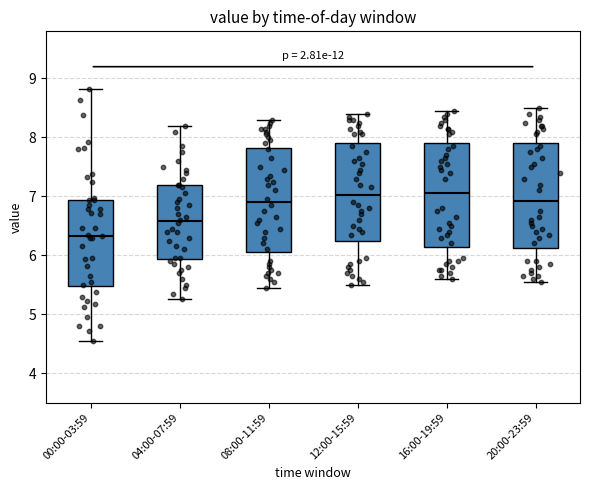

Where does the lower whisker of the box for 20:00-23:59 end on the y-axis? The values are not printed on the chart, so give them approximately, as read against the axis.

5.6